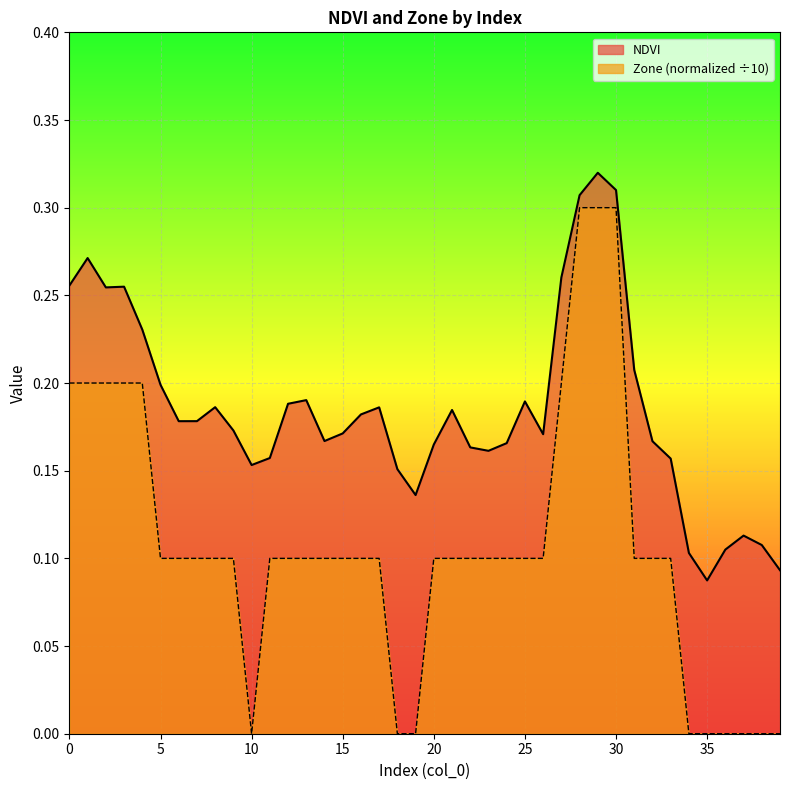

True or false: NDVI and Zone cross at least once.

False